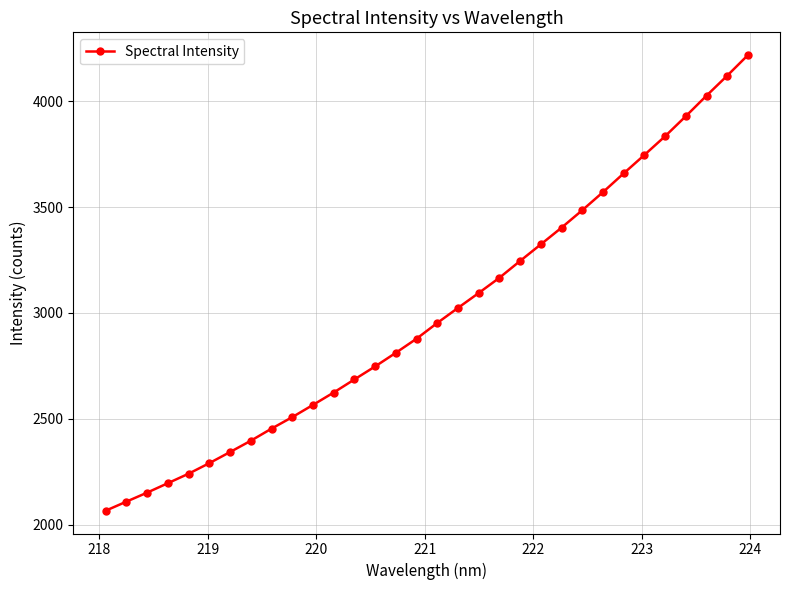

What is the greatest value displayed?

4218.8